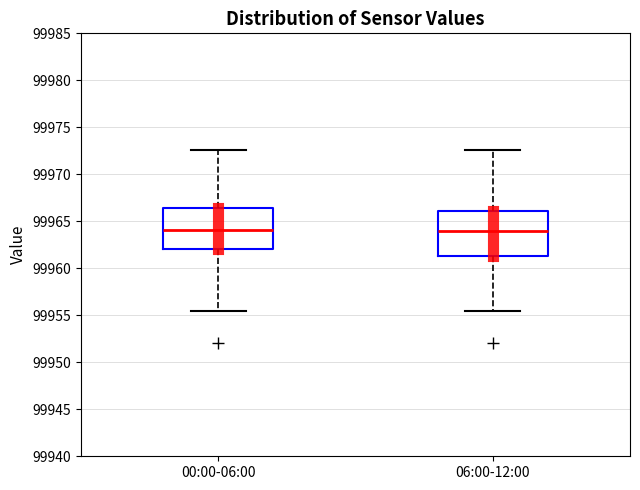

Reading left to right, transcribe this box plot: for each box, give where its median line is, the range the box spans, and where its two whiskers end, as read against the y-axis. The values are not printed on the chart, so give them approximately, as read against the axis.

00:00-06:00: median 99964.0, box 99962.0 to 99966.5, whiskers 99955.5 to 99972.5
06:00-12:00: median 99964.0, box 99961.5 to 99966.0, whiskers 99955.5 to 99972.5